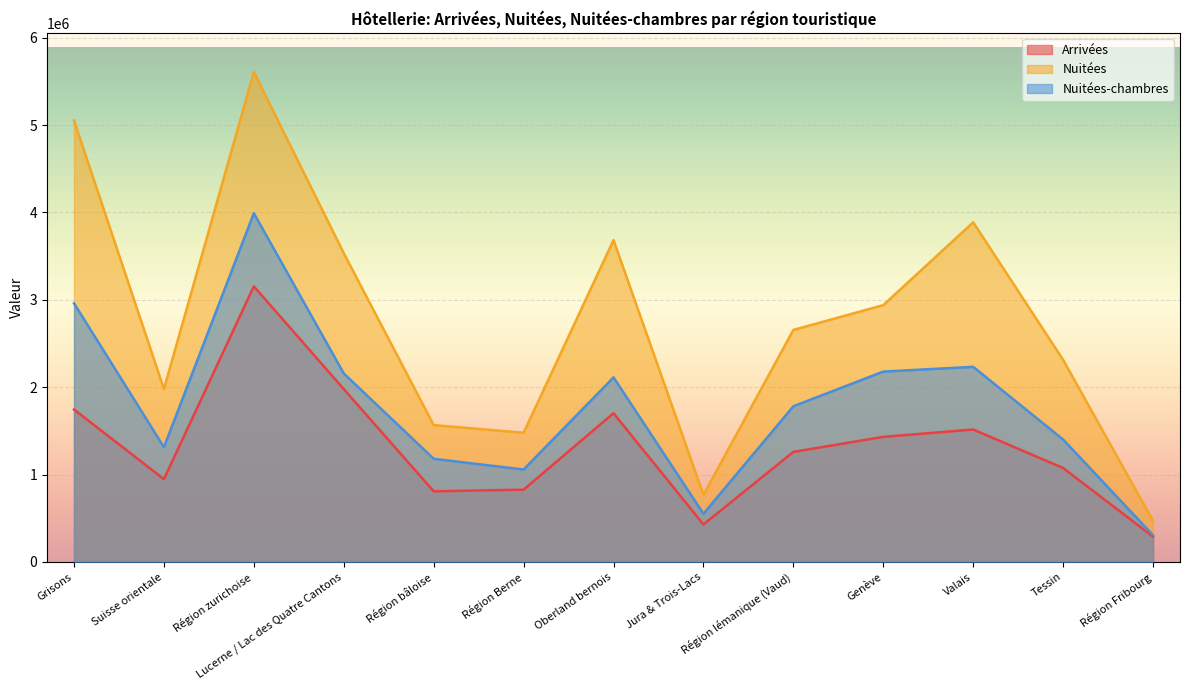

What is the sum of the Nuitées-chambres values at Tessin and Genève?

3580105